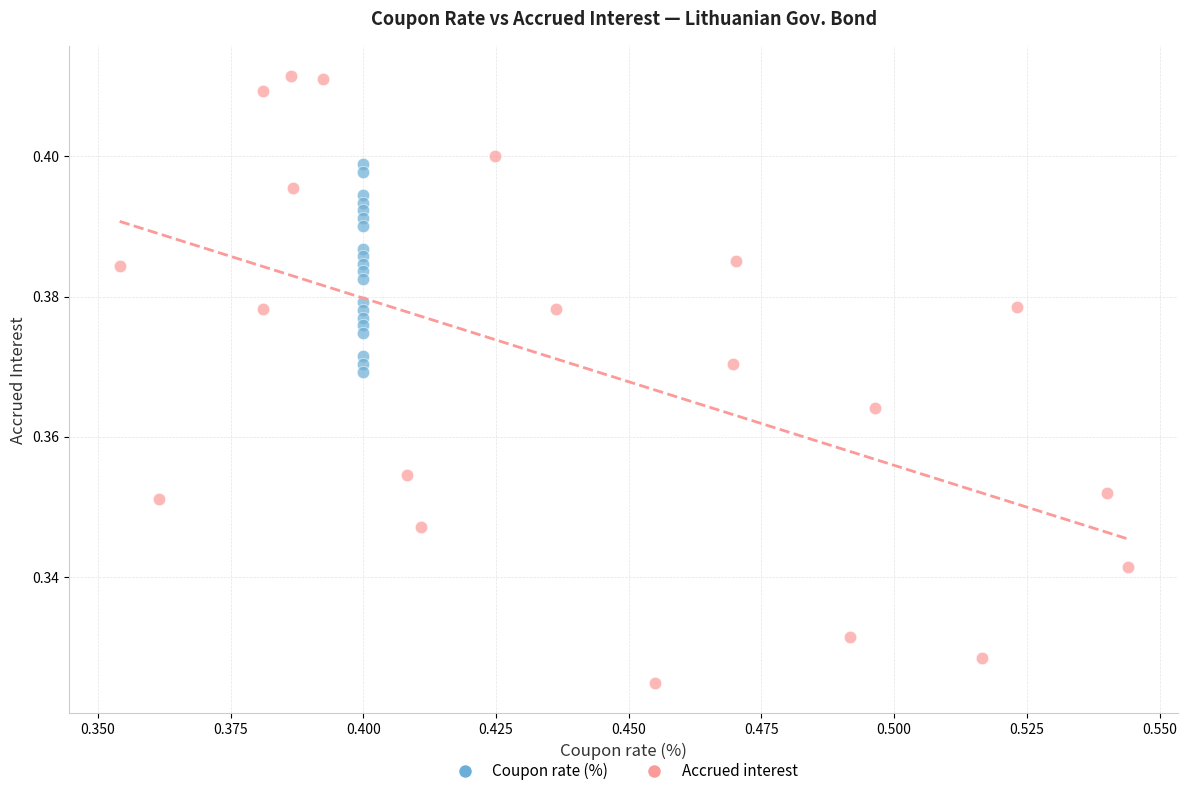

Which series has the largest Y range (max minus min)?

Accrued interest